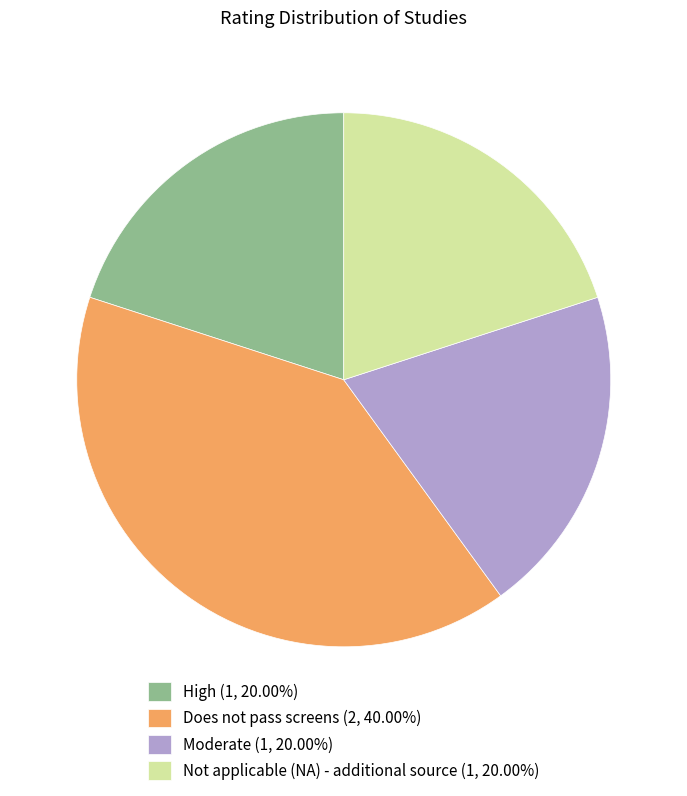

What is the ratio of the value at Does not pass screens (2, 40.00%) to the value at Not applicable (NA) - additional source (1, 20.00%)?

2.0